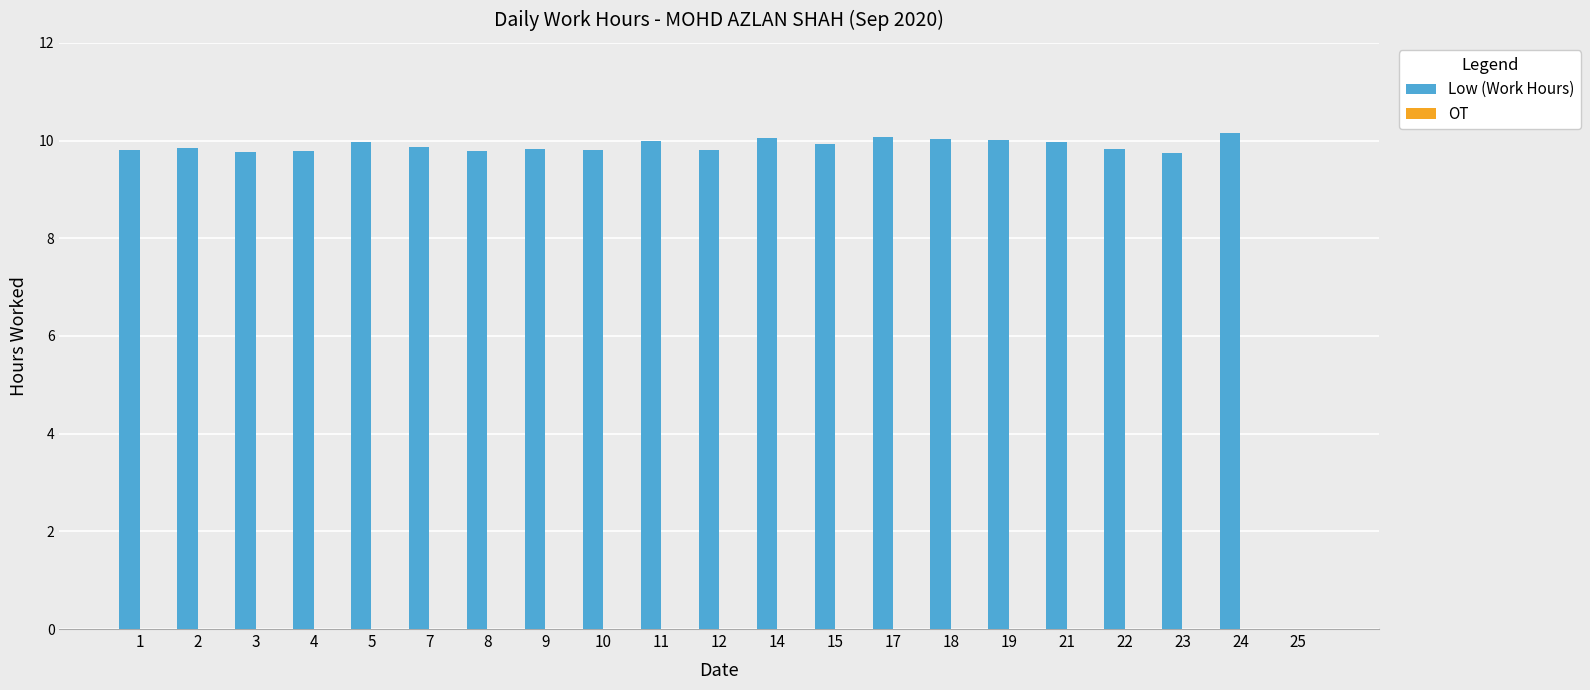

Is it true that the value at 11 is 10.0?

True